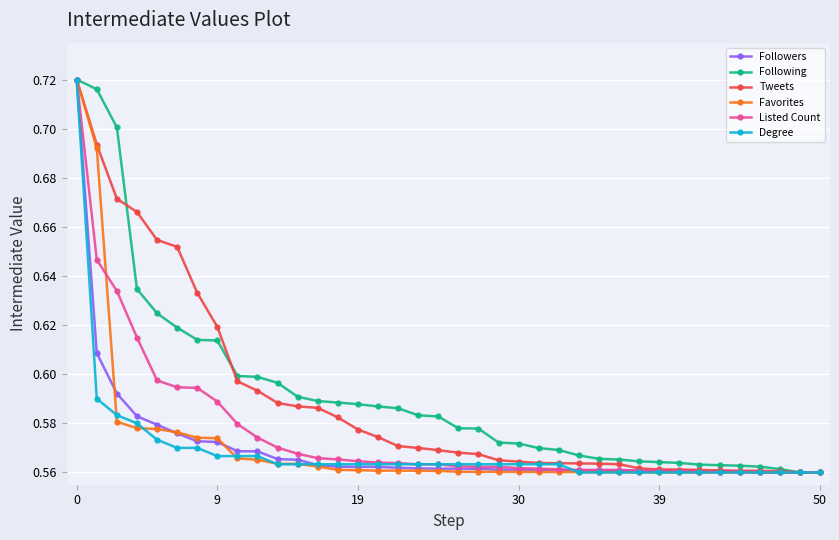

Count the Listed Count values in the range 0 to 1.

38